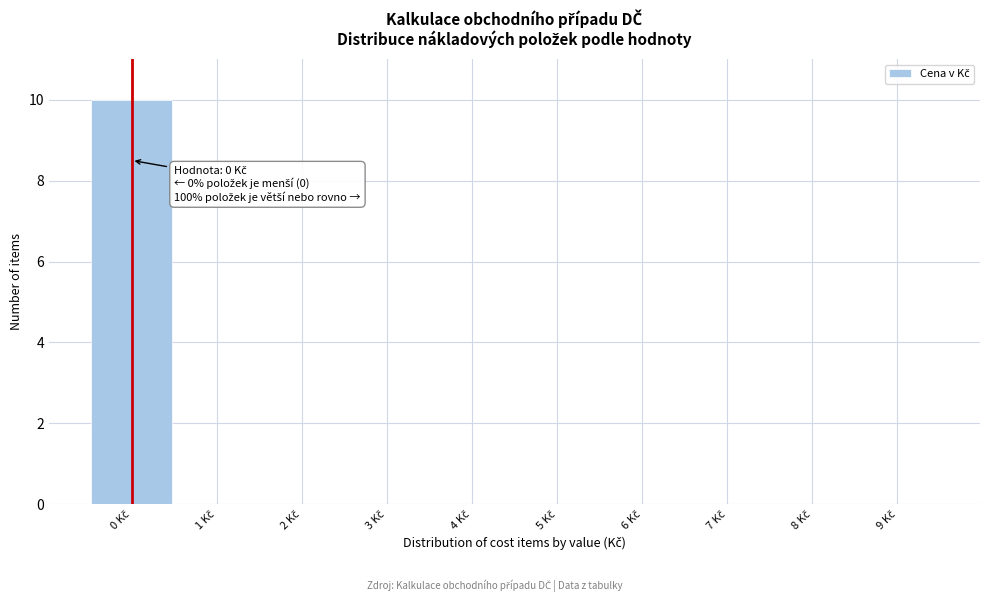

Over which range of the x-axis is the bar tallest?

-0.5 to 0.5